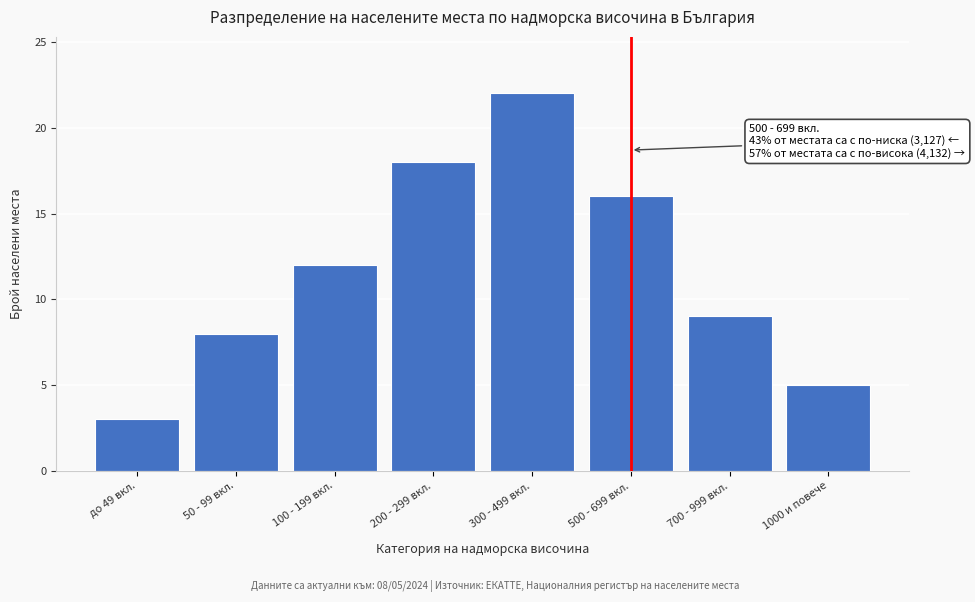

Reading left to right, extract all data points from this chart.

3	8	12	18	22	16	9	5